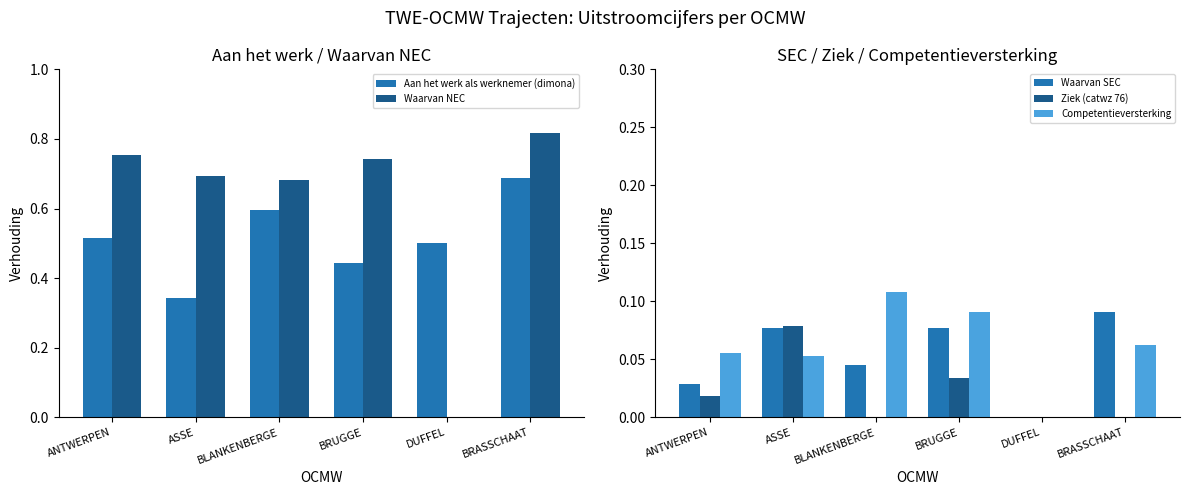

What is the label of the 1st bar from the left?

ANTWERPEN